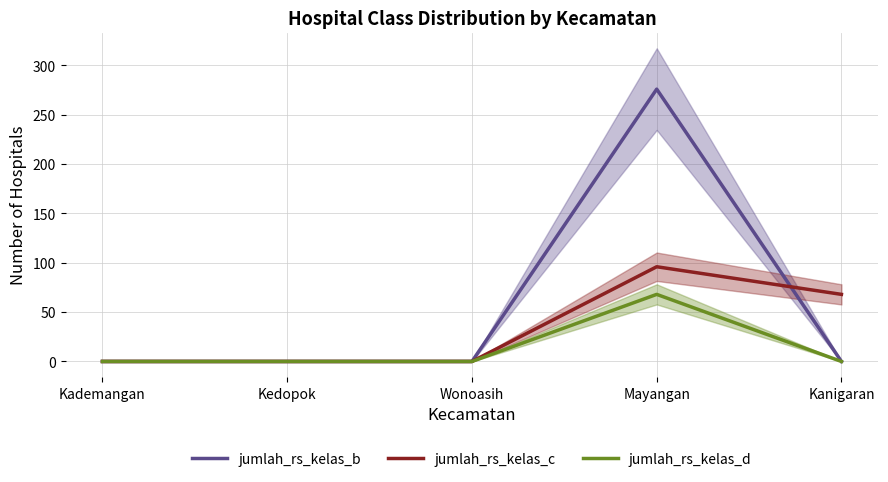

Reading left to right, transcribe all the data shown in this chart.

jumlah_rs_kelas_b: 0	0	0	276	0
jumlah_rs_kelas_c: 0	0	0	96	68
jumlah_rs_kelas_d: 0	0	0	68	0